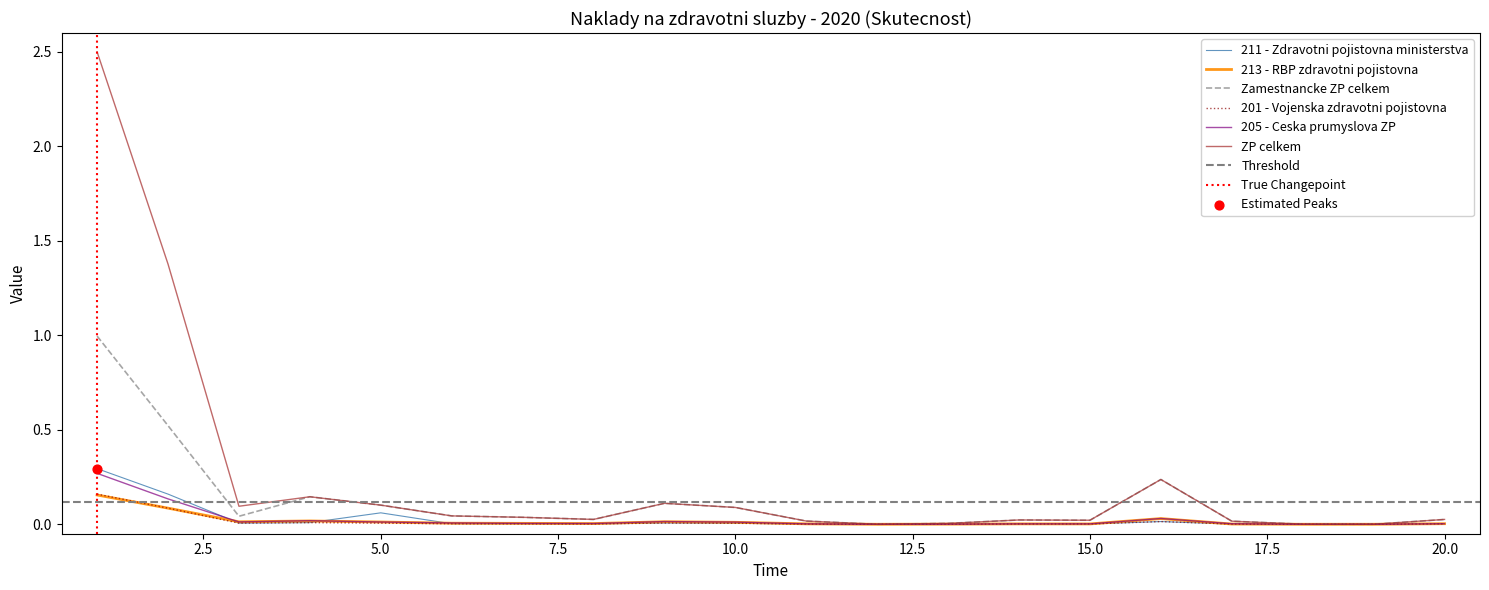

Which series reaches the maximum Y coordinate?

ZP celkem